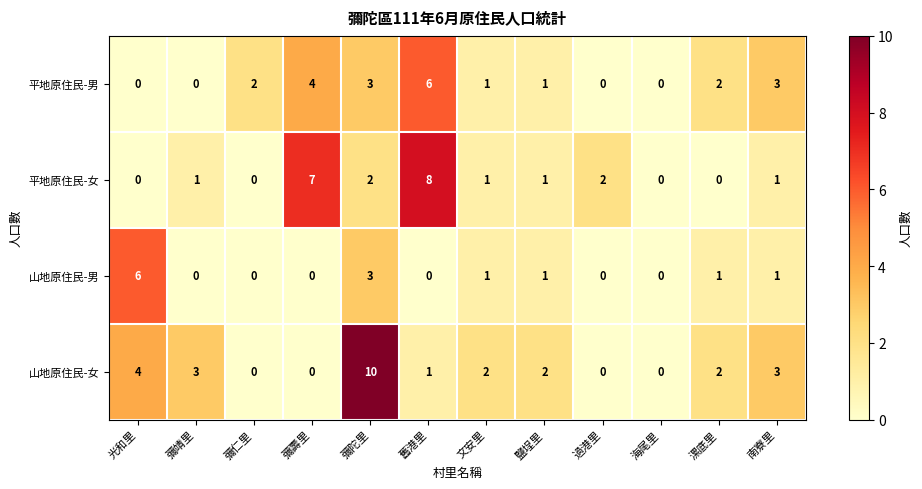

The value of 平地原住民-女 at 彌陀里 is 1. True or false?

False